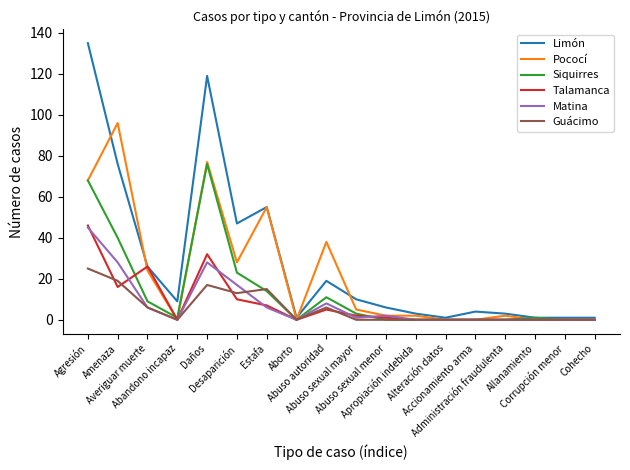

What is the total value across all series at Abuso sexual menor?

11